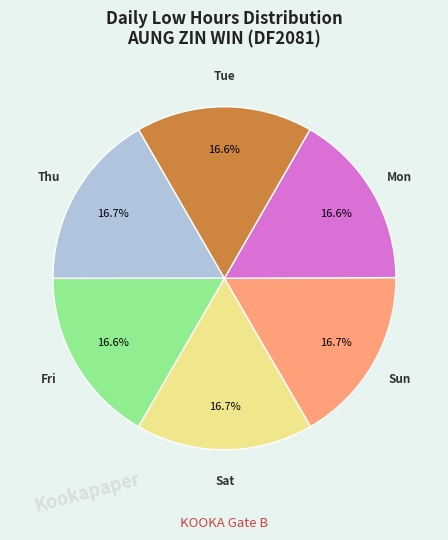

Does any single category account for the majority?

No